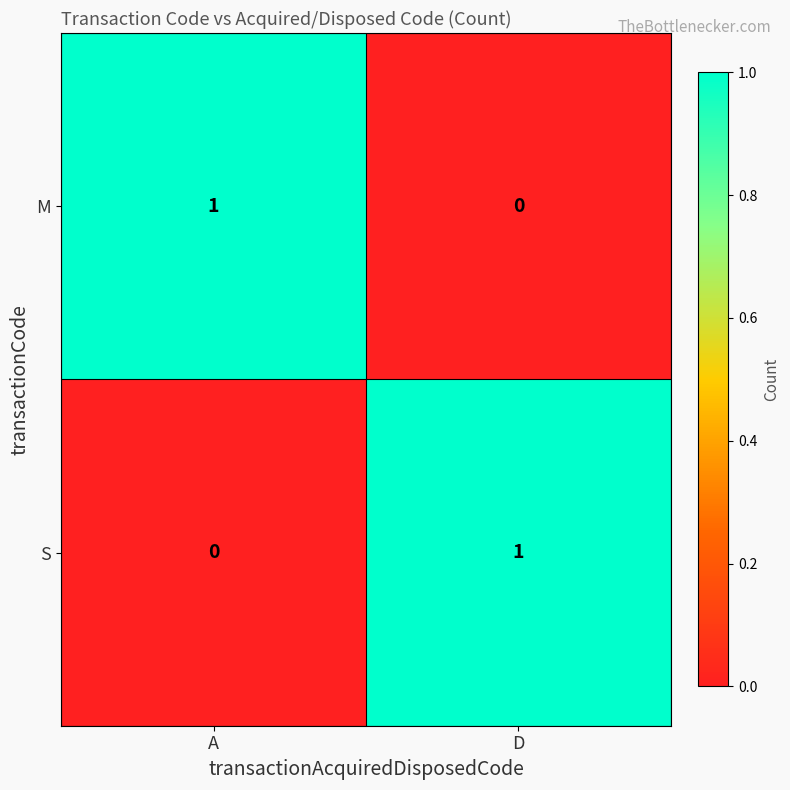

Reading right to left, extract all data points from this chart.

M: D=0	A=1
S: D=1	A=0